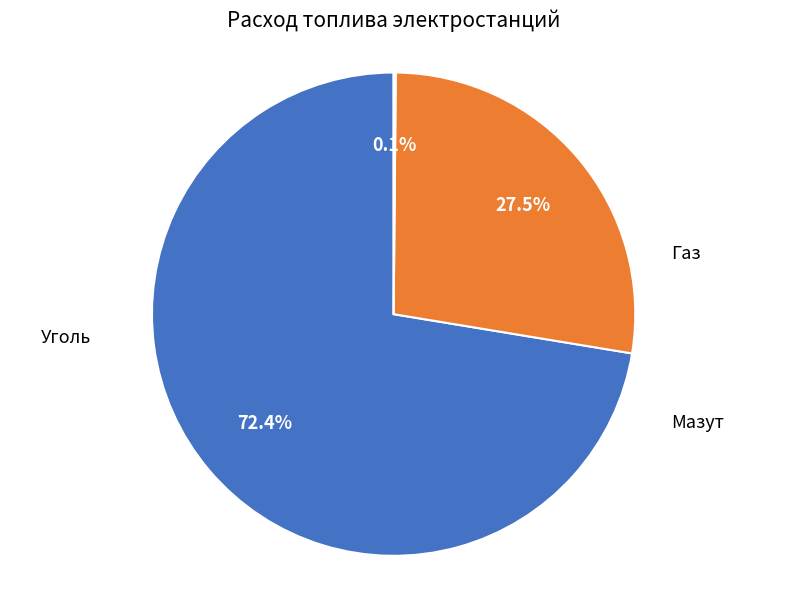

Is there any slice that represents more than half of the pie?

Yes